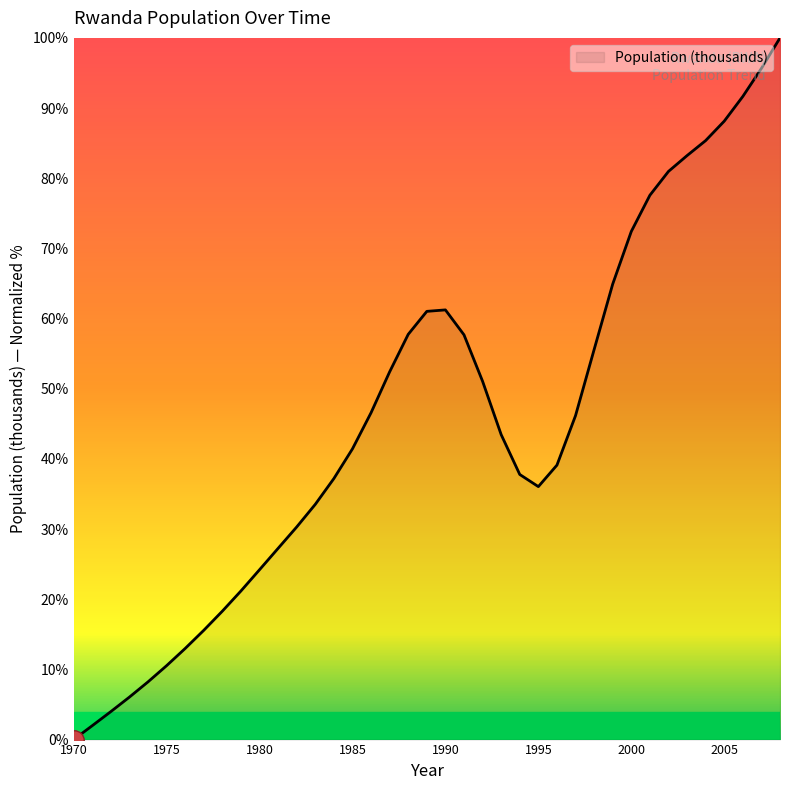

What is the difference between the maximum and minimum values?

100.0